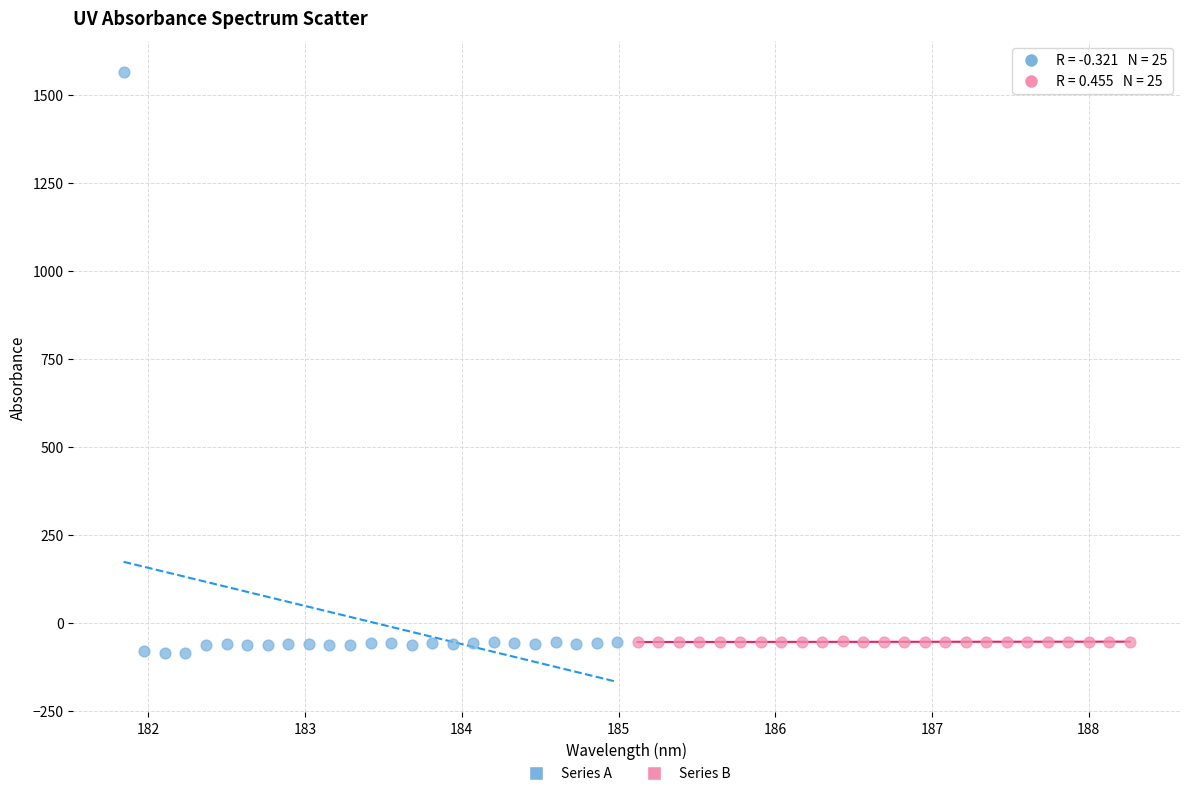

Which series has the widest spread of Y values?

Series A